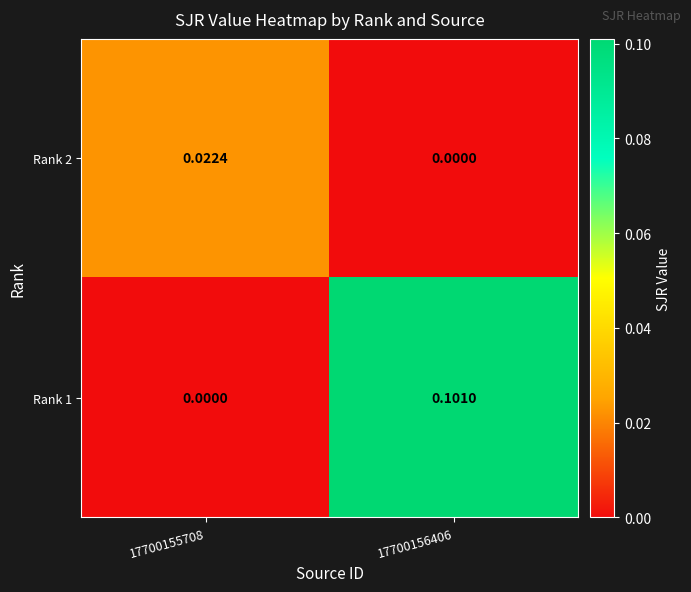

How many positive values does the Rank 1 series have?

1